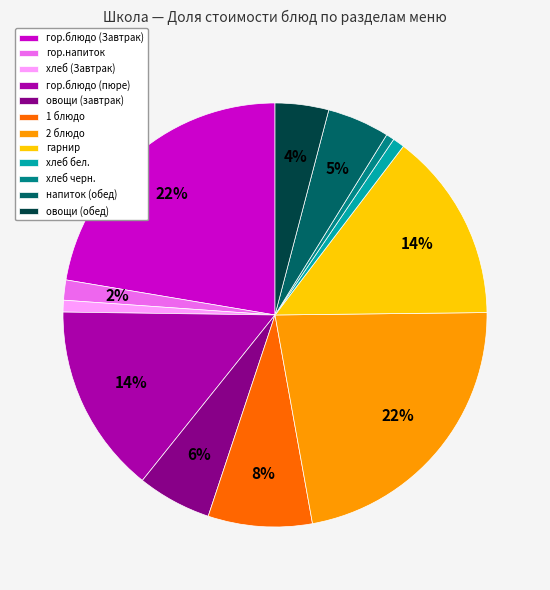

How many slices are in this pie chart?

12